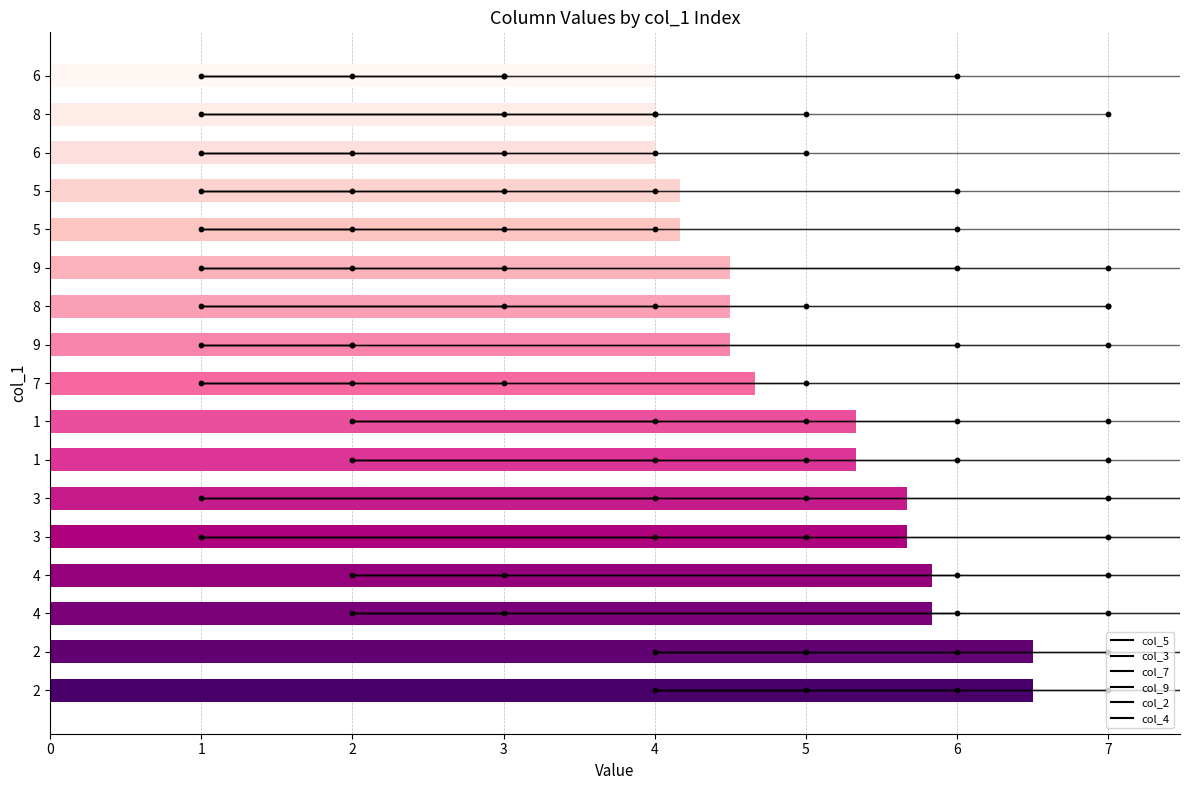

Which has a higher value, 6 or 5?

5